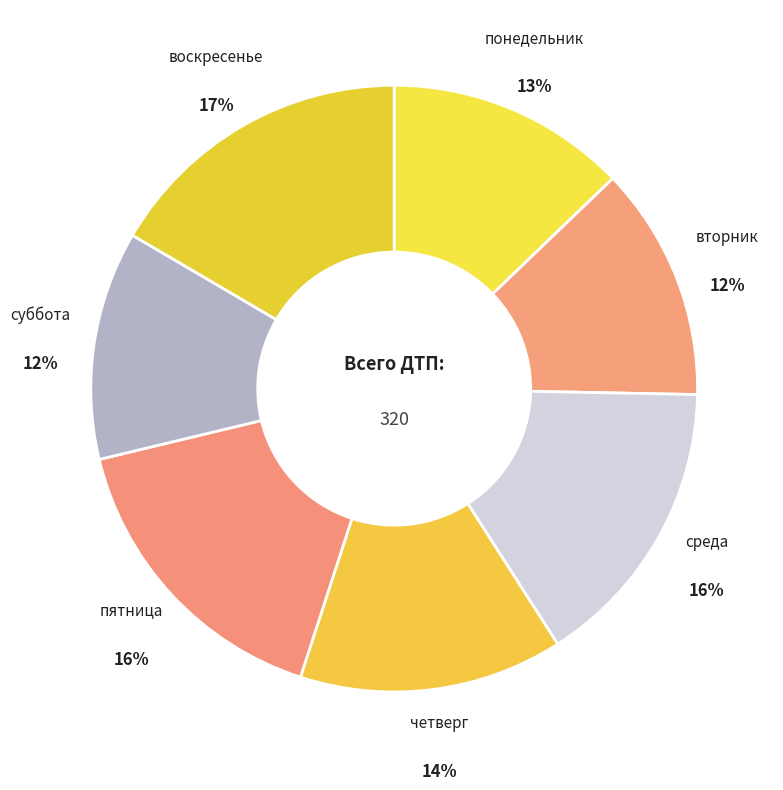

Count the number of slices in the pie.

7